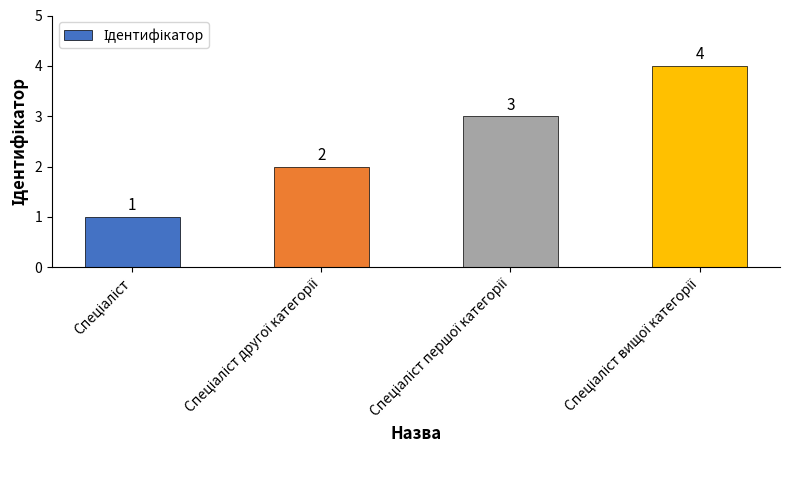

Count the values in the range 2 to 4.

3